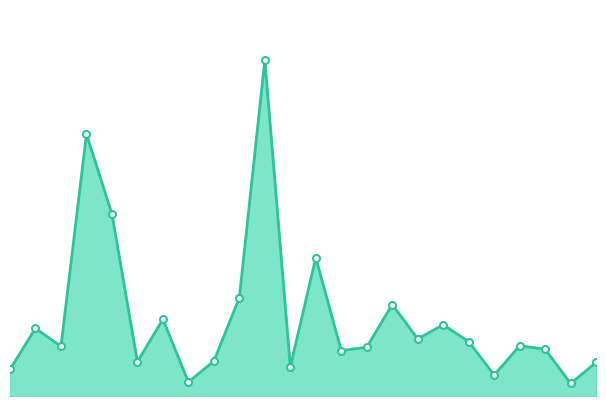

Does the chart have visible grid lines?

No